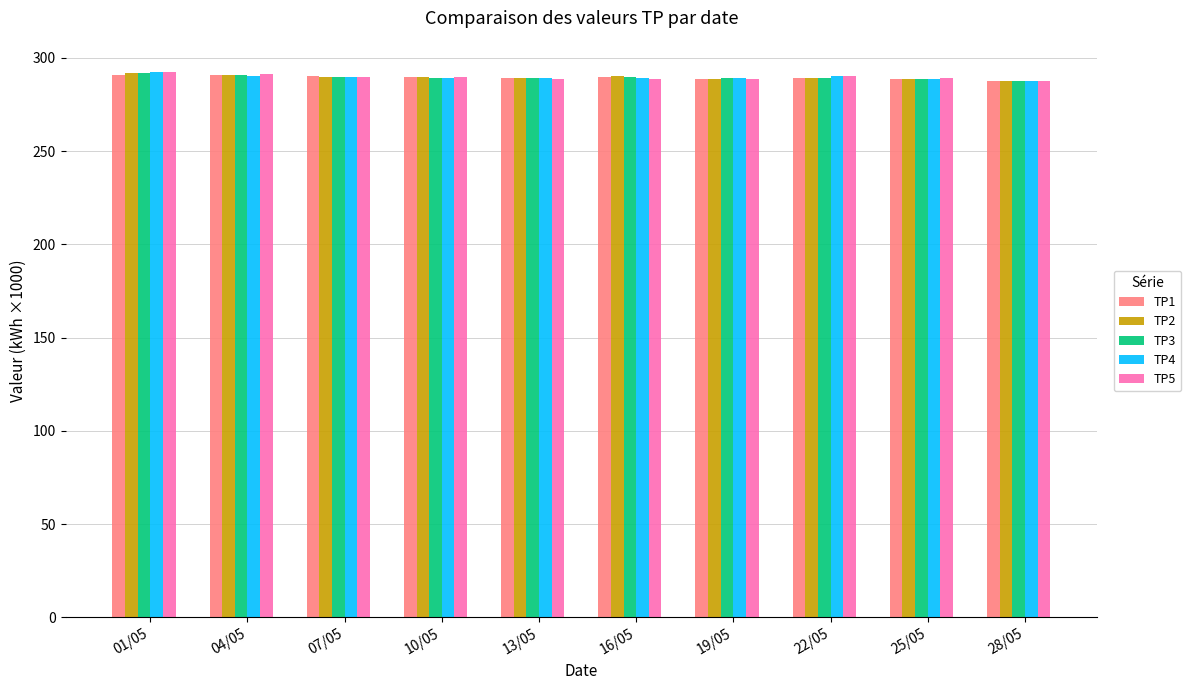

How many bars are there in total?

50